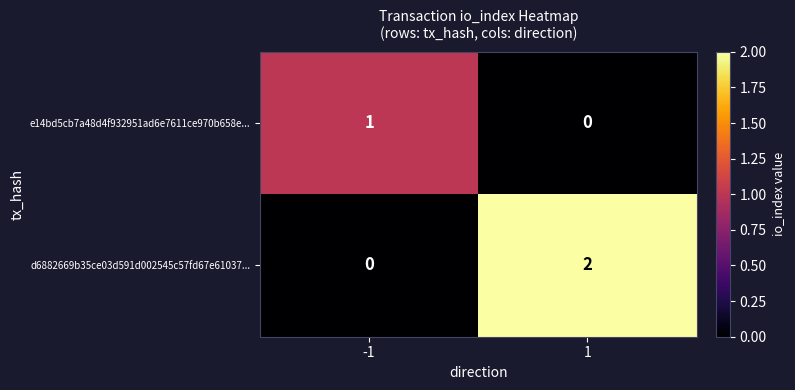

Which series has the largest total across all categories?

d6882669b35ce03d591d002545c57fd67e61037...